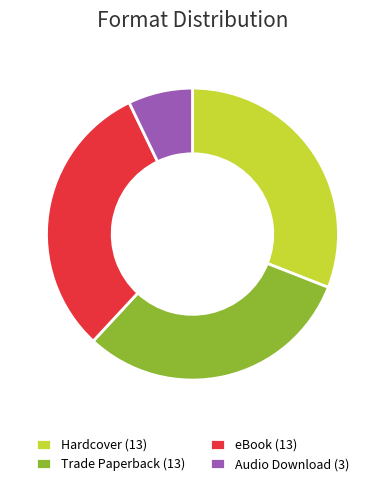

The Audio Download slice represents 17% of the pie. True or false?

False